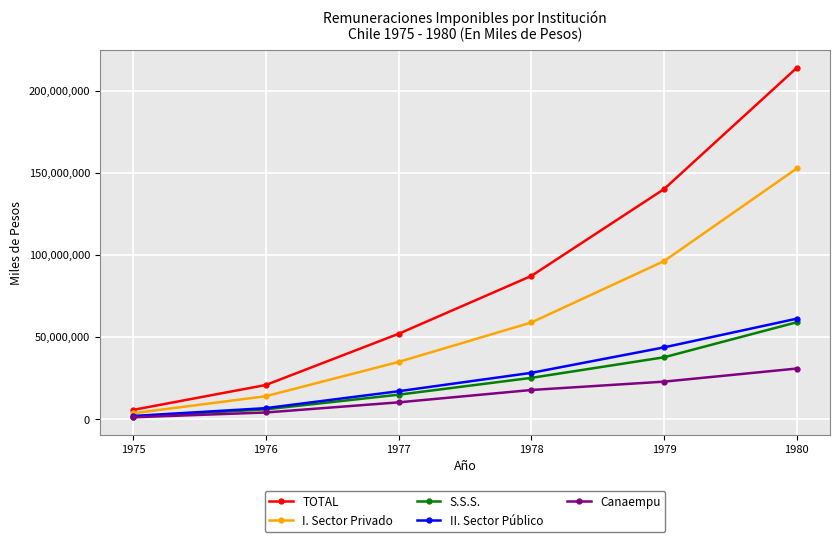

At which category is the sum across all series the highest?

1980